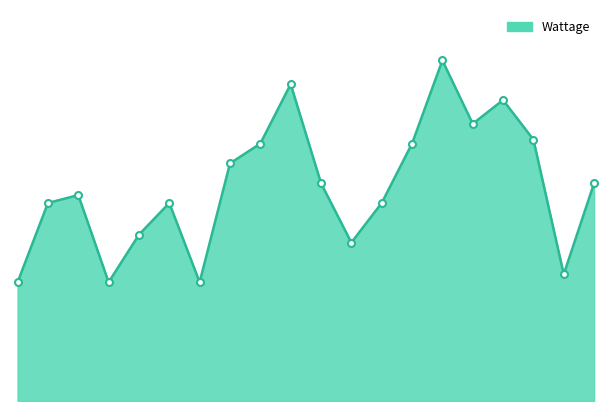

Does the chart have visible grid lines?

No